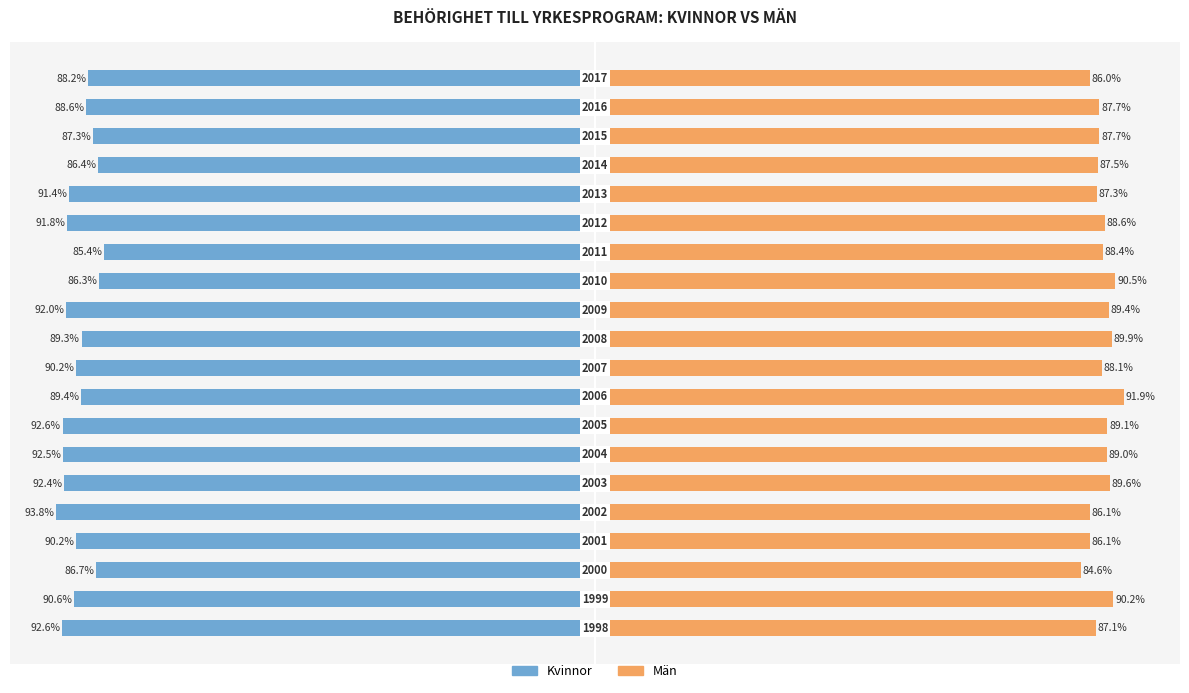

Where does the Män series first go above 88?

1